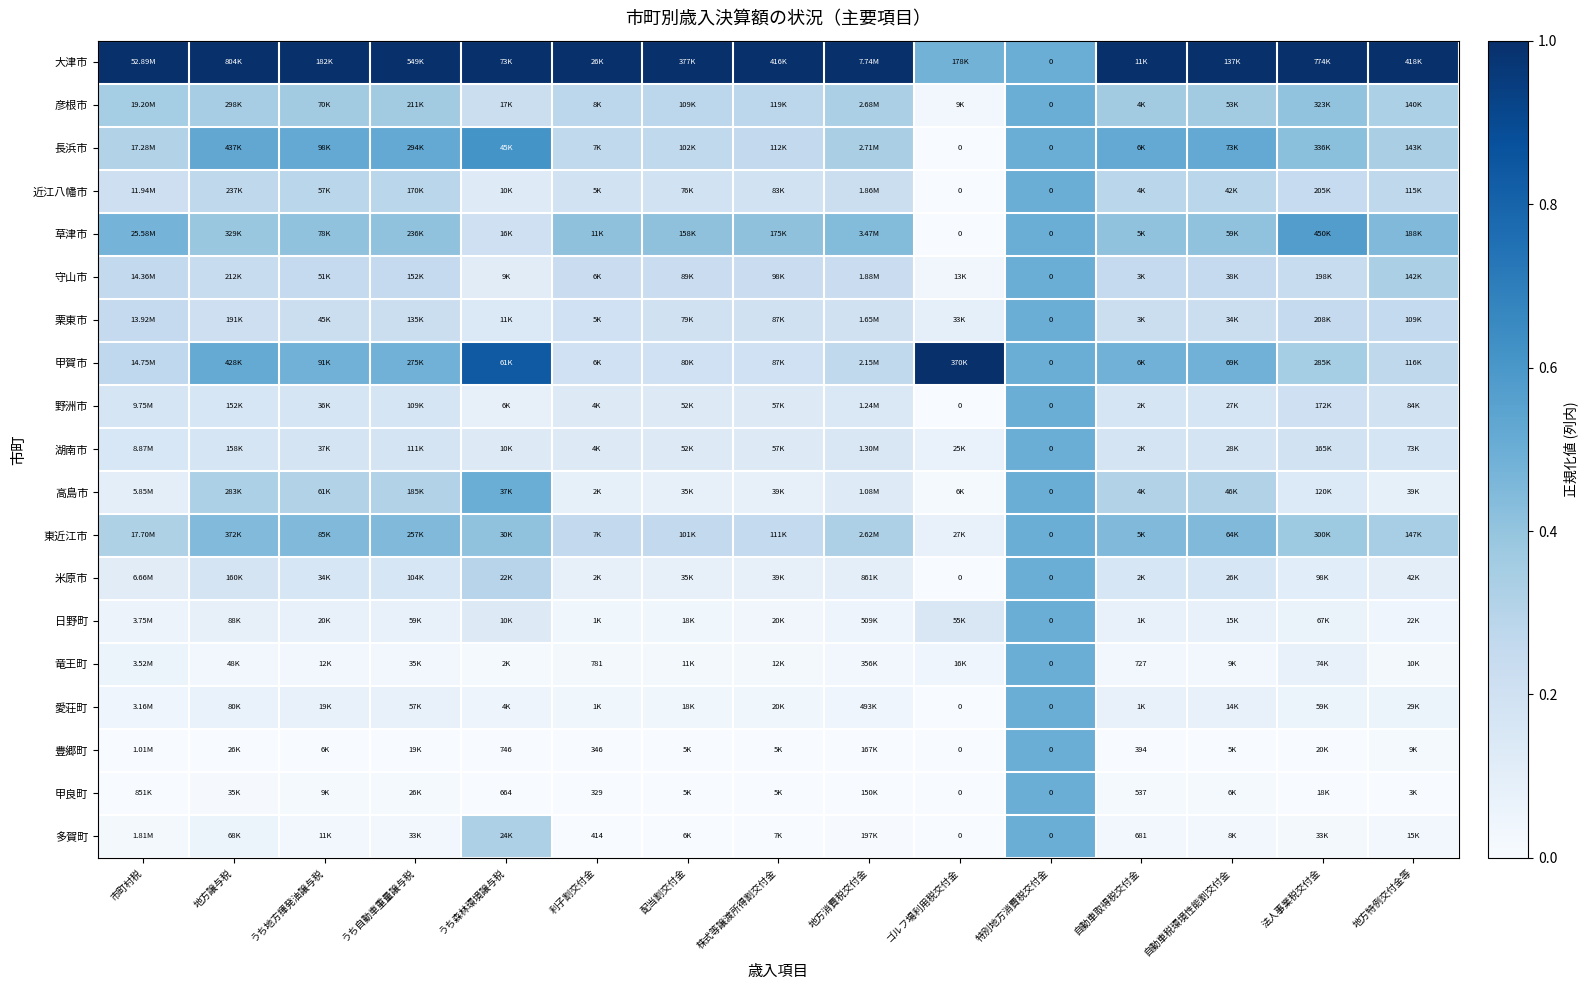

How many series are shown in this chart?

19